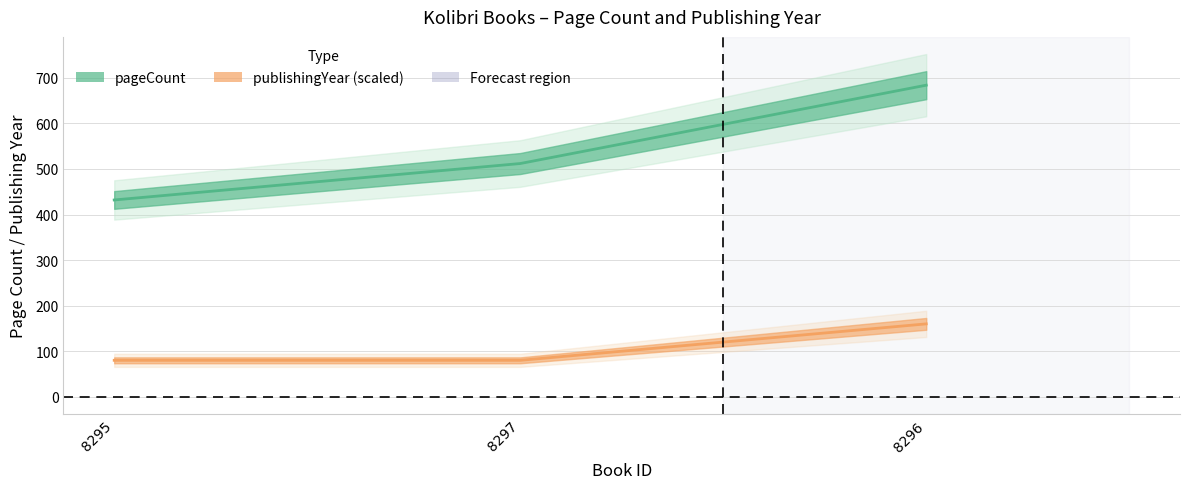

What is the label of the 1st point from the right?

8296